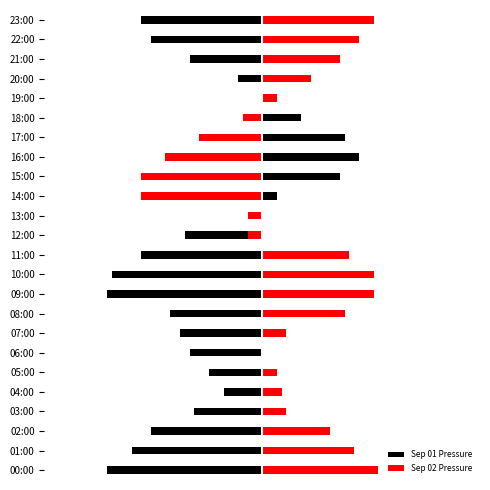

What is the difference between the highest and lowest values at 03:00?

1.9